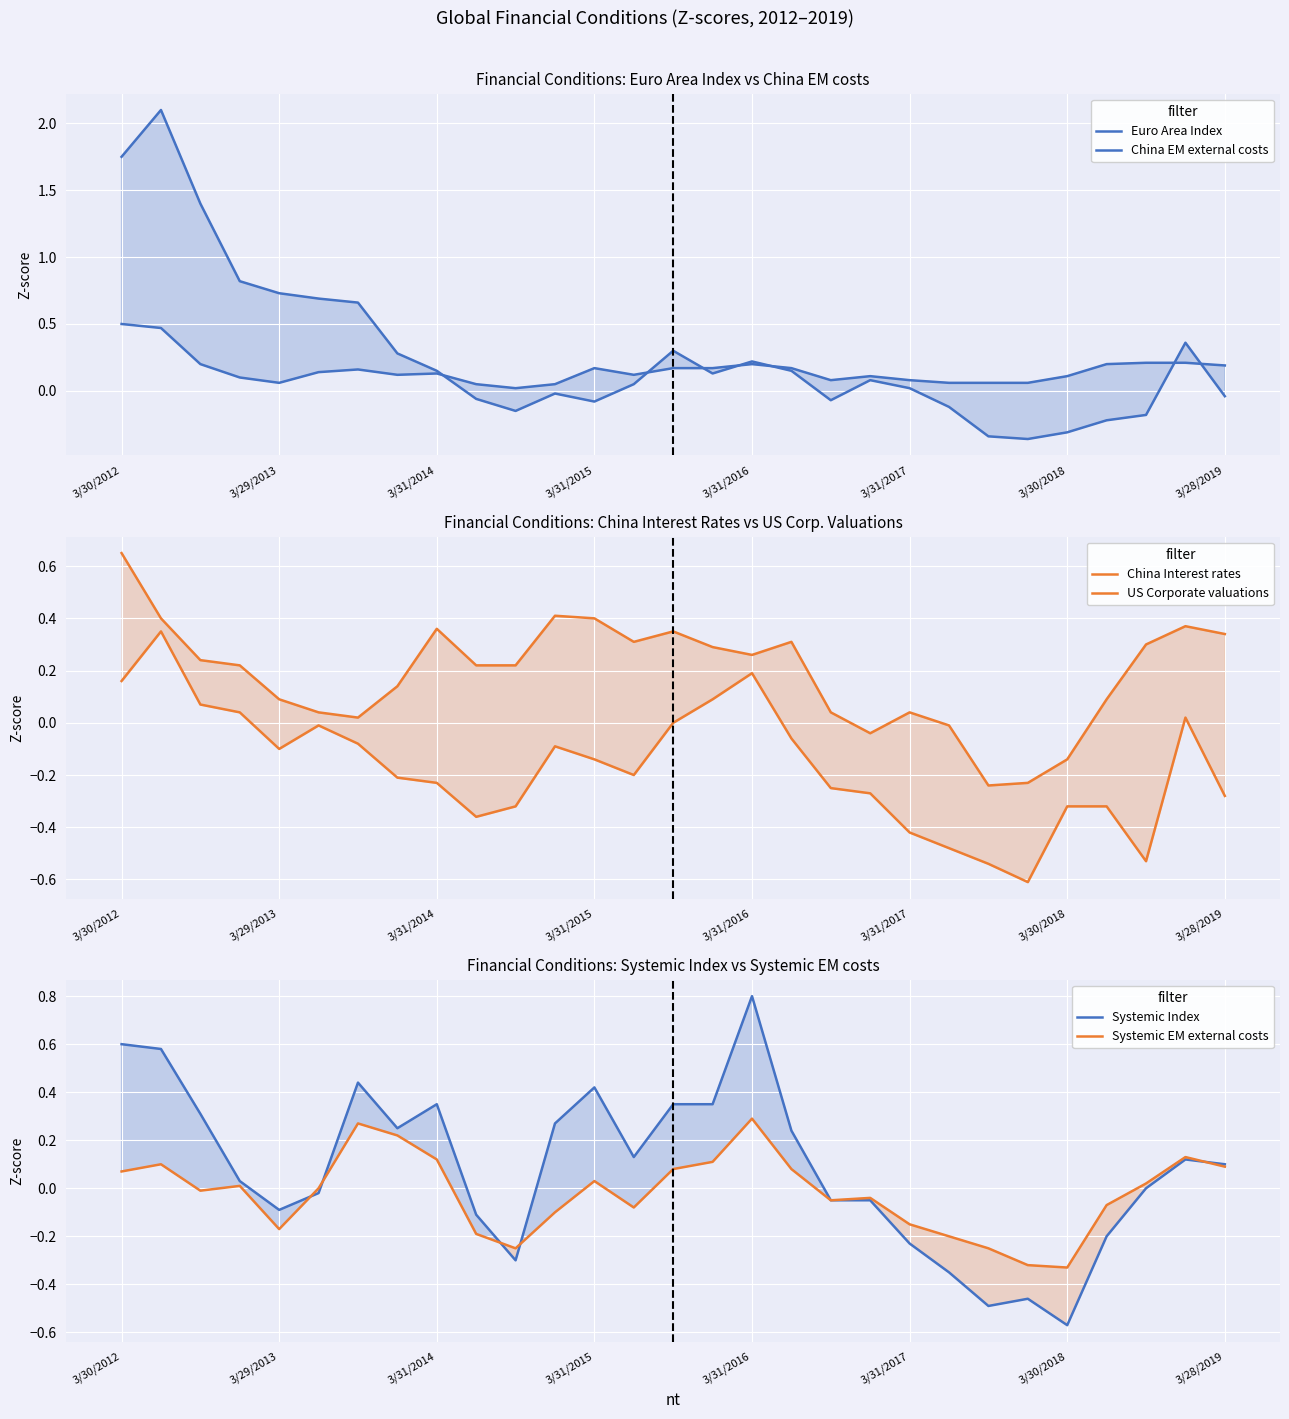

How many lines are shown in the chart?

6